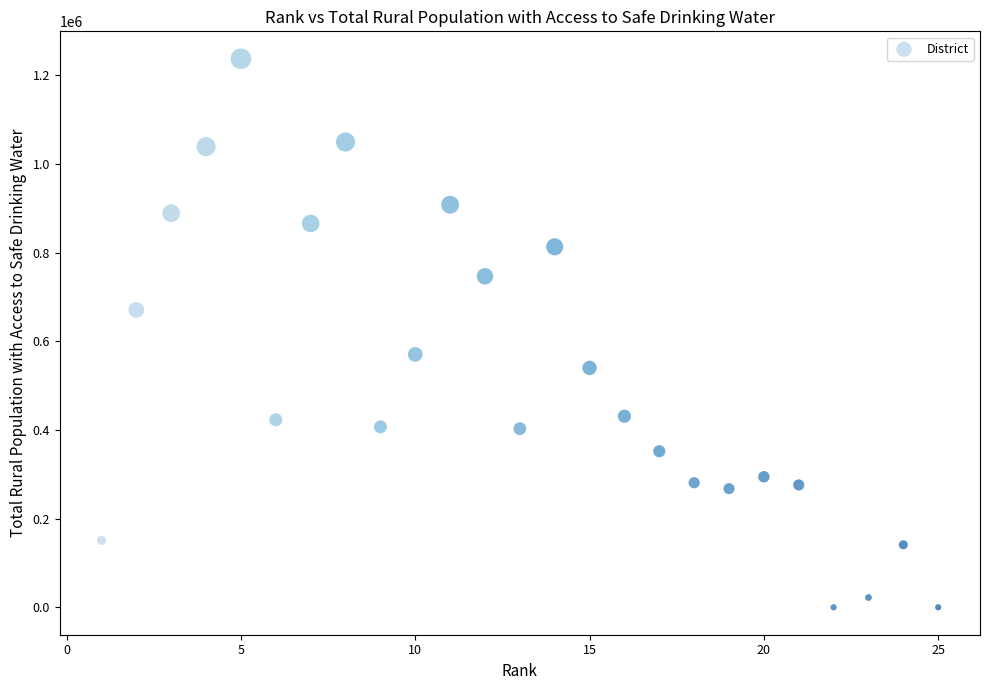

What is the range of X values (max minus min)?

24